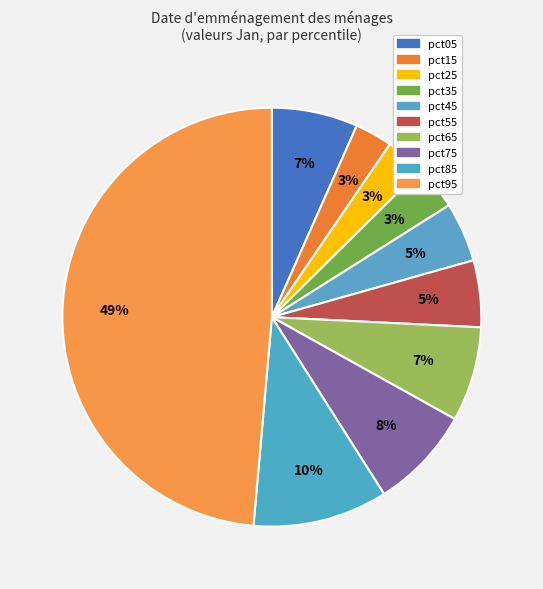

What percentage is NOT represented by pct95?

51.4%